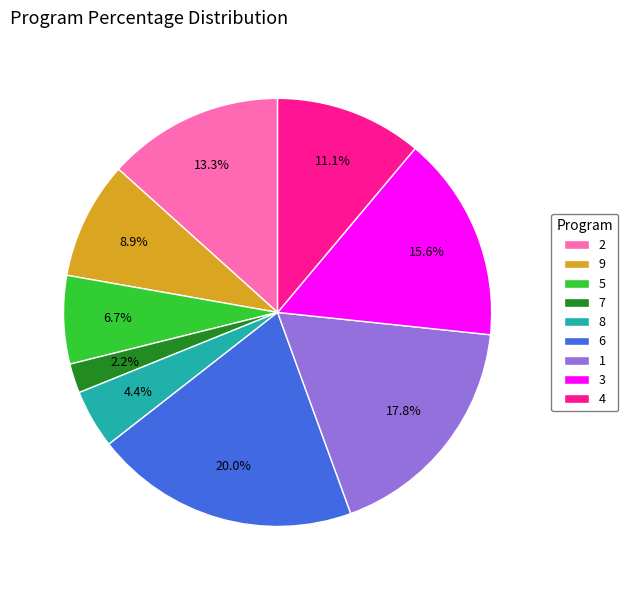

Which has a higher value, 4 or 9?

4